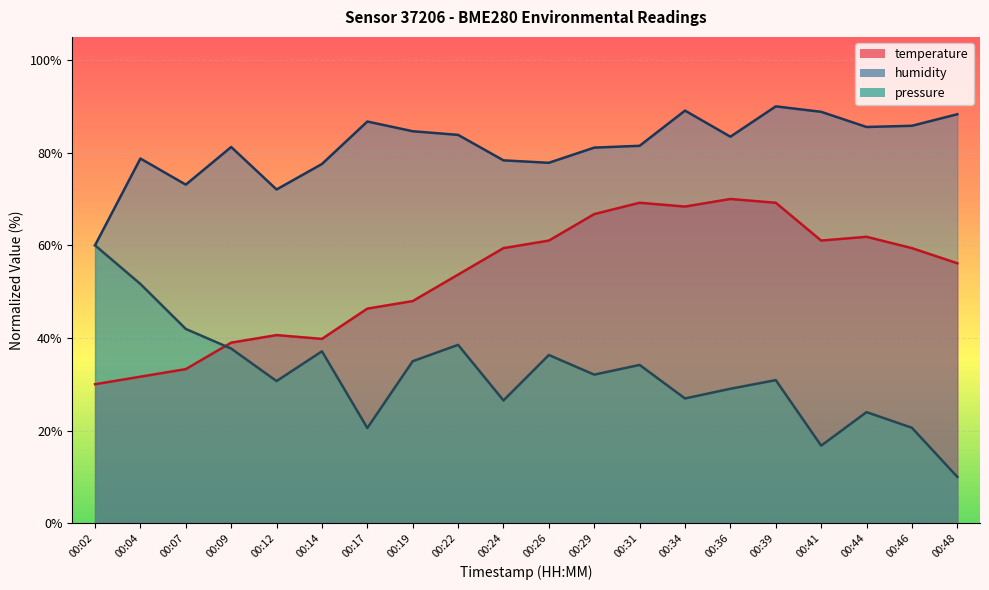

The value of pressure at 00:17 is 20.5. True or false?

True